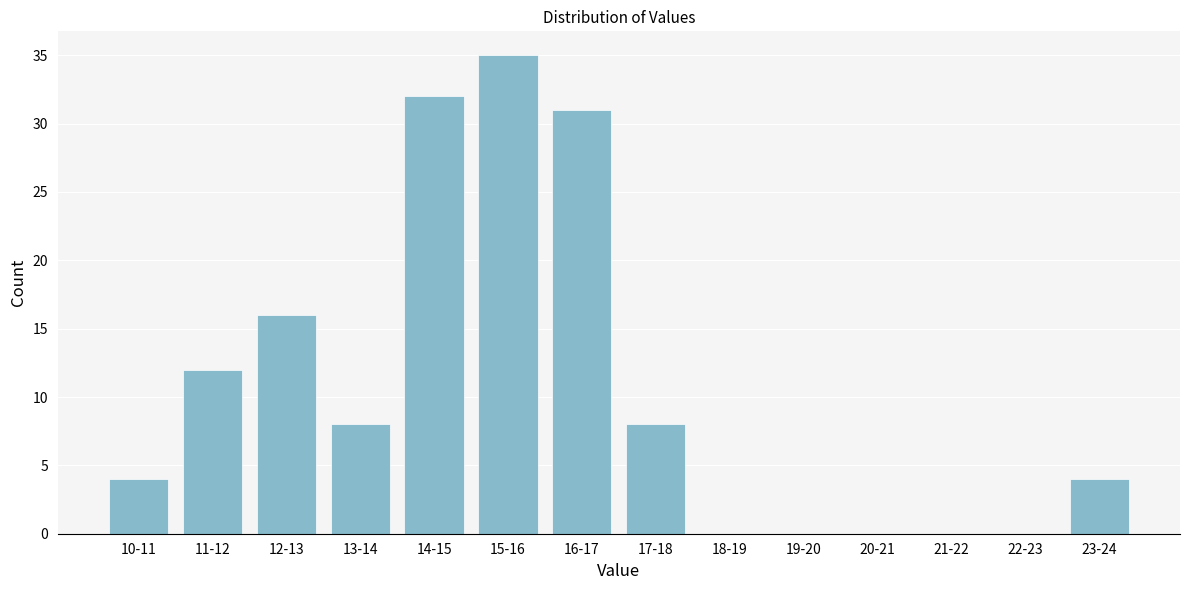

Reading left to right, list all the values displayed in this chart.

10-11=4	11-12=12	12-13=16	13-14=8	14-15=32	15-16=35	16-17=31	17-18=8	18-19=0	19-20=0	20-21=0	21-22=0	22-23=0	23-24=4